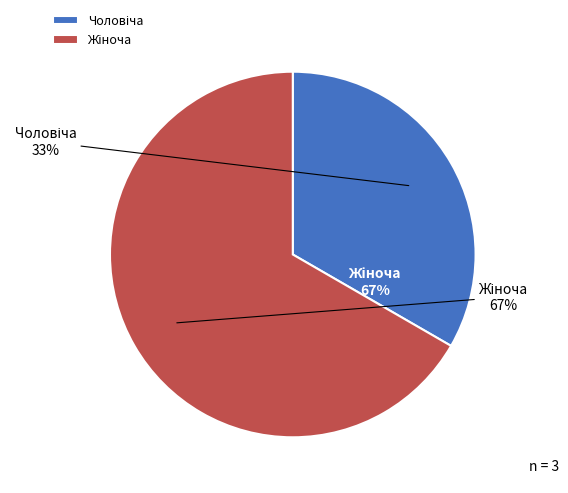

What is the smallest slice in the pie chart?

Чоловіча